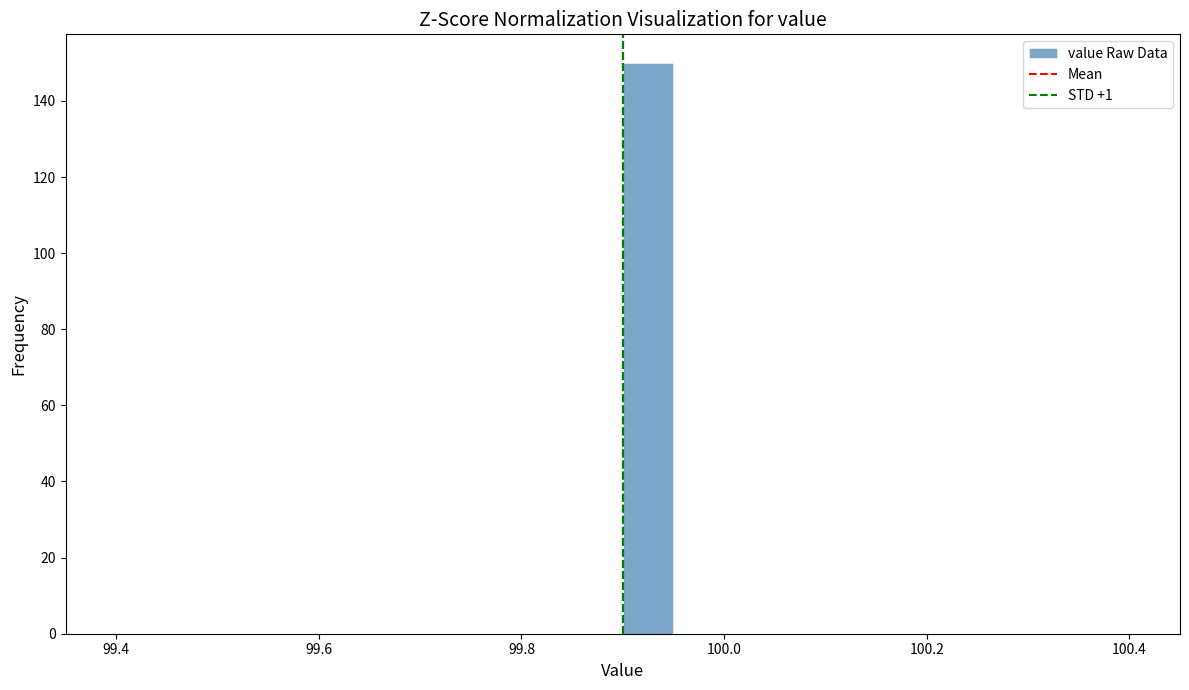

Around what value on the x-axis is the tallest bar? Give the approximate position of its centre, as read against the axis.

99.92